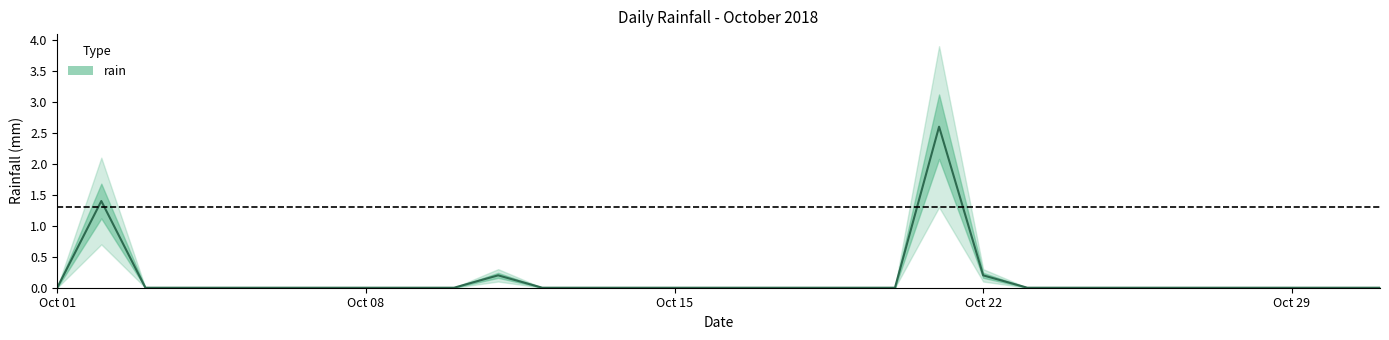

Rank the categories by value from highest to lowest.

2018-10-21, 2018-10-02, 2018-10-11, 2018-10-22, 2018-10-01, 2018-10-03, 2018-10-04, 2018-10-05, 2018-10-06, 2018-10-07, 2018-10-08, 2018-10-09, 2018-10-10, 2018-10-12, 2018-10-13, 2018-10-14, 2018-10-15, 2018-10-16, 2018-10-17, 2018-10-18, 2018-10-19, 2018-10-20, 2018-10-23, 2018-10-24, 2018-10-25, 2018-10-26, 2018-10-27, 2018-10-28, 2018-10-29, 2018-10-30, 2018-10-31